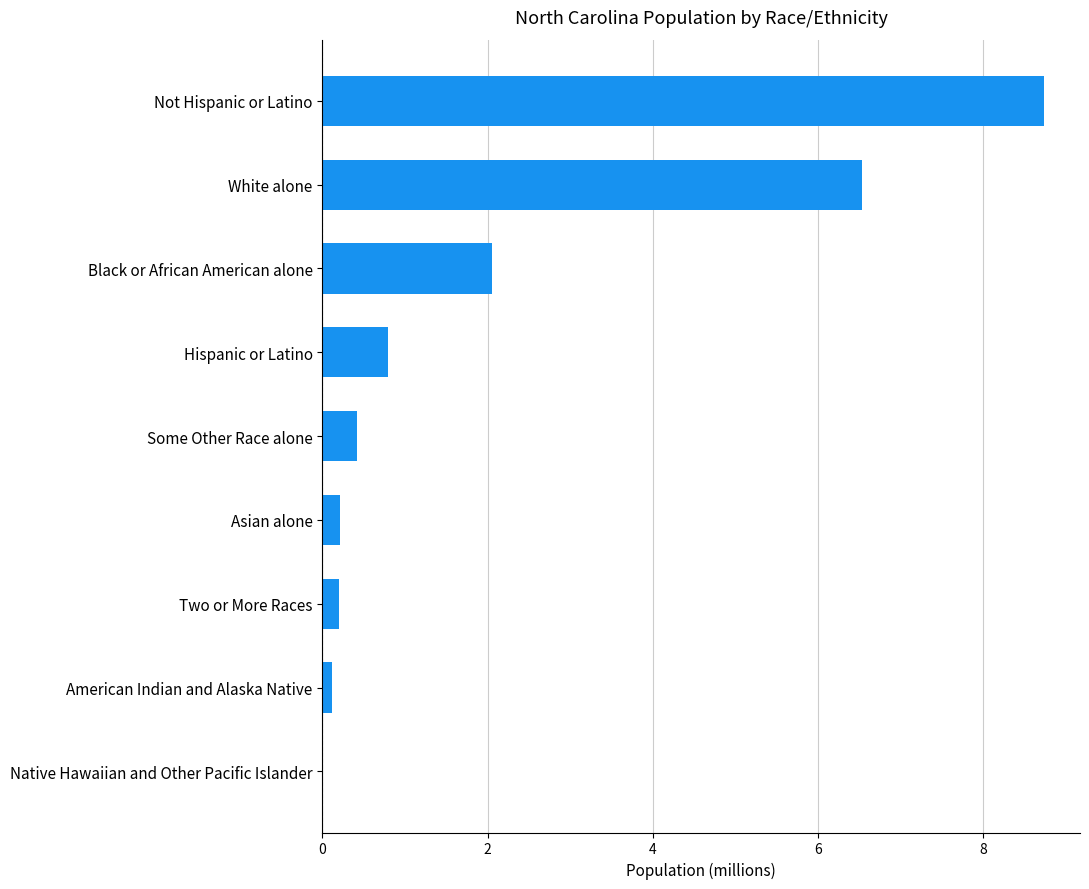

Are the bars horizontal?

Yes